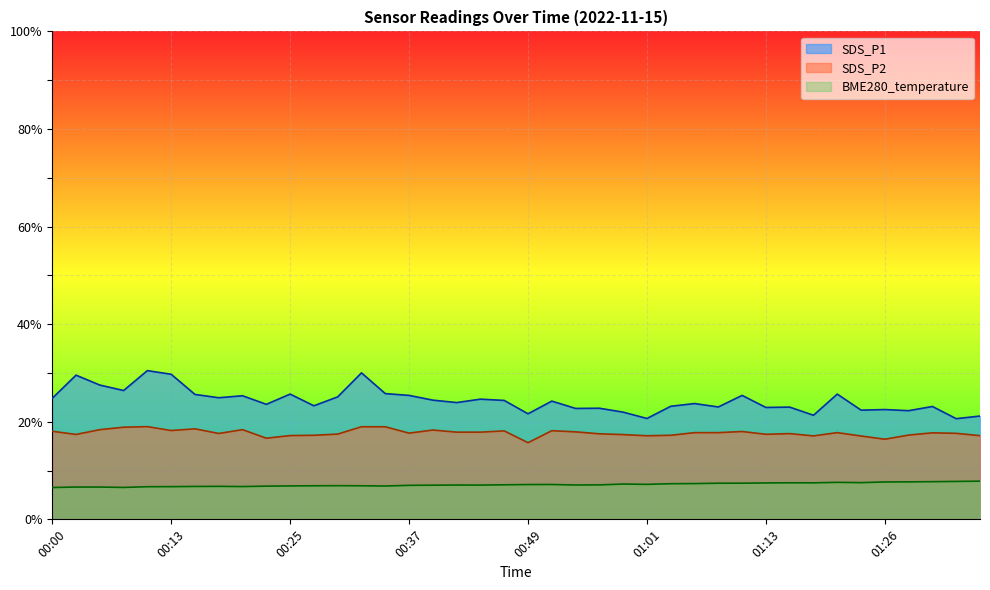

Which series has the widest spread of values?

SDS_P1